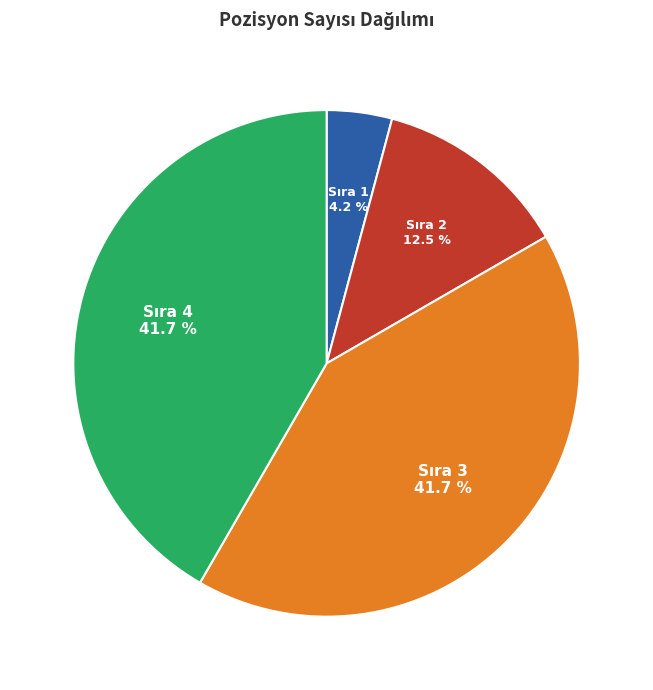

Is there any slice that represents more than half of the pie?

No